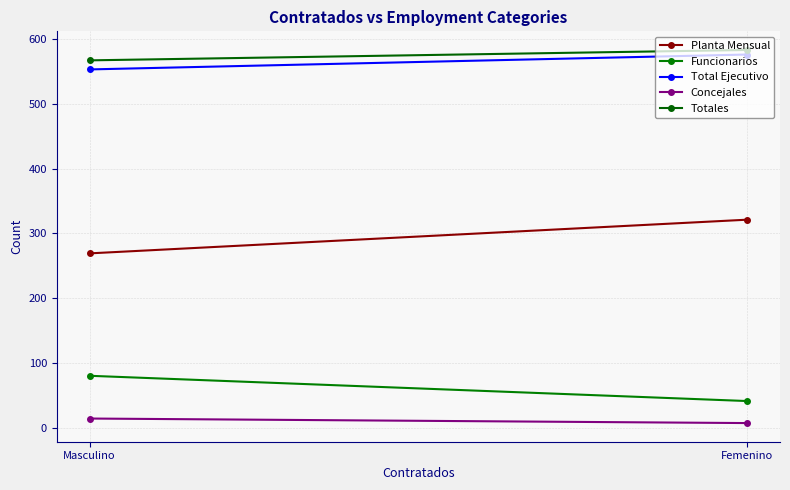

Which category has the lowest value in the Concejales series?

Femenino